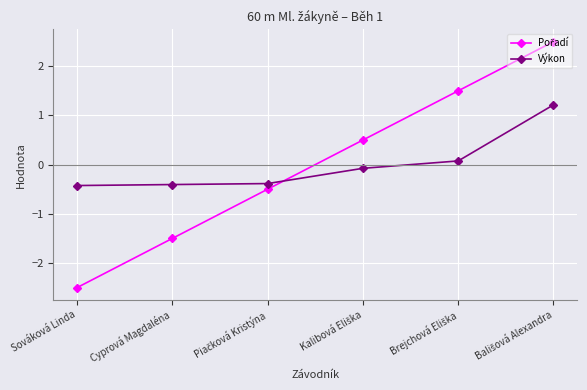

How many categories are shown in the chart?

6